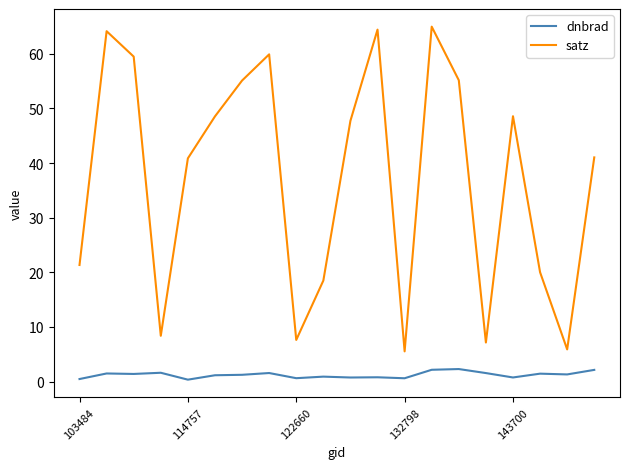

In satz, how many points are lower than both neighbors (excluding endpoints)?

5